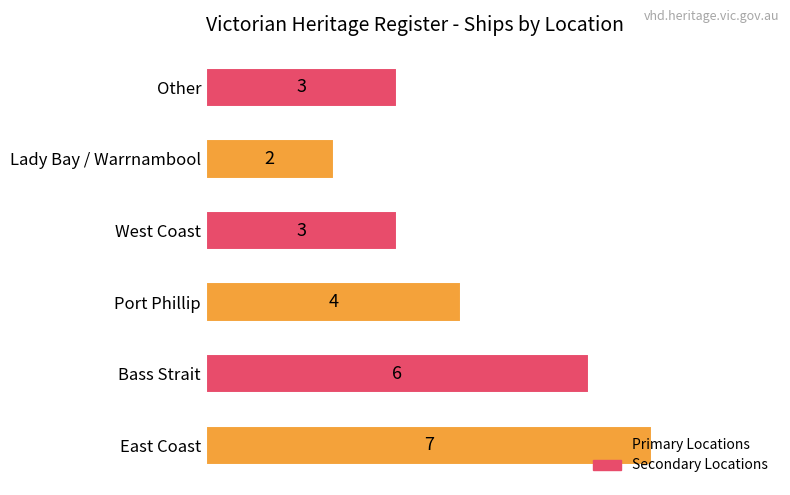

Read the value at East Coast.

7